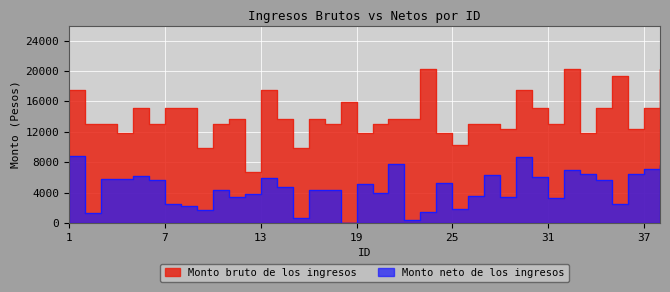

List the series in order of their peak value, highest first.

Monto bruto de los ingresos, Monto neto de los ingresos